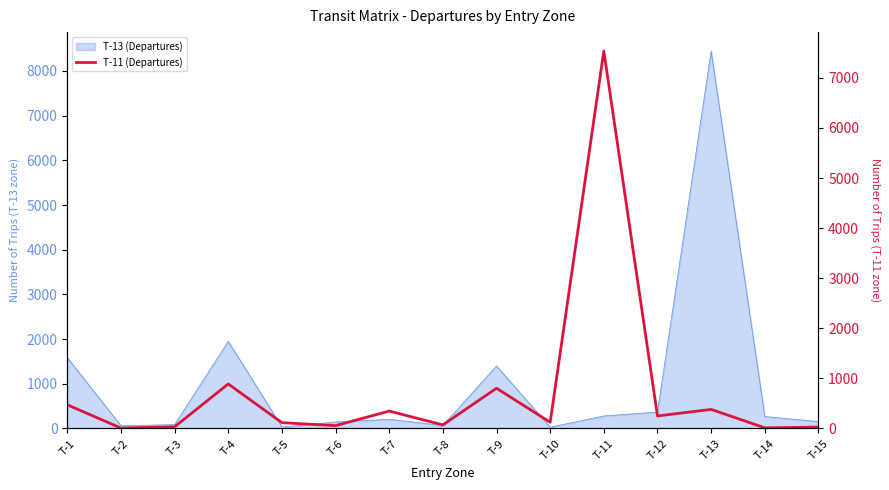

How many lines are shown in the chart?

1